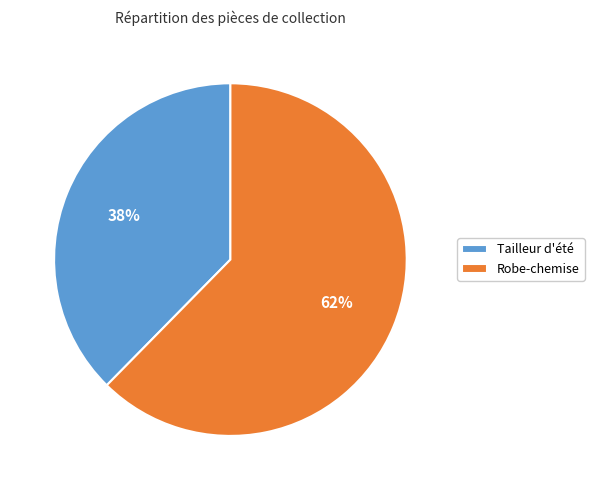

Count the number of slices in the pie.

2